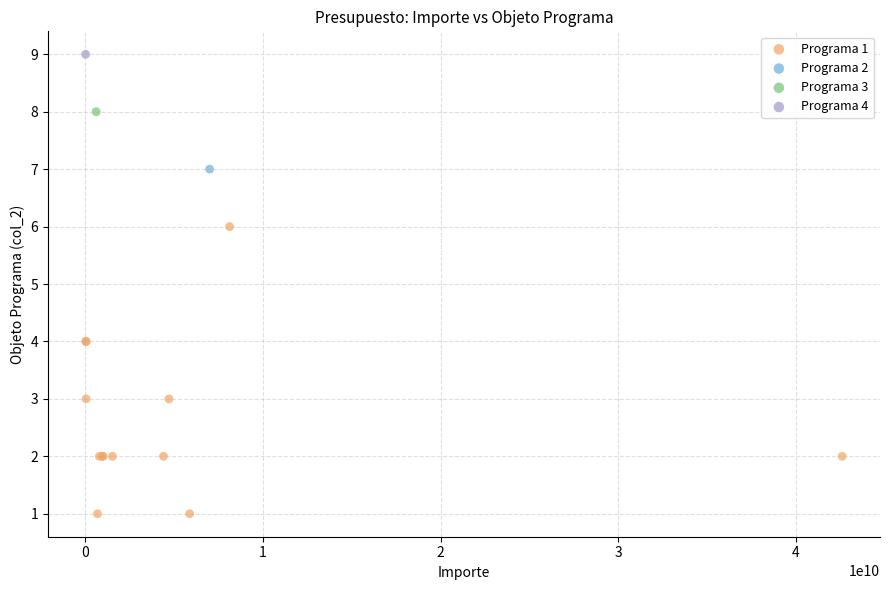

What are all the series names shown in the legend?

Programa 1, Programa 2, Programa 3, Programa 4